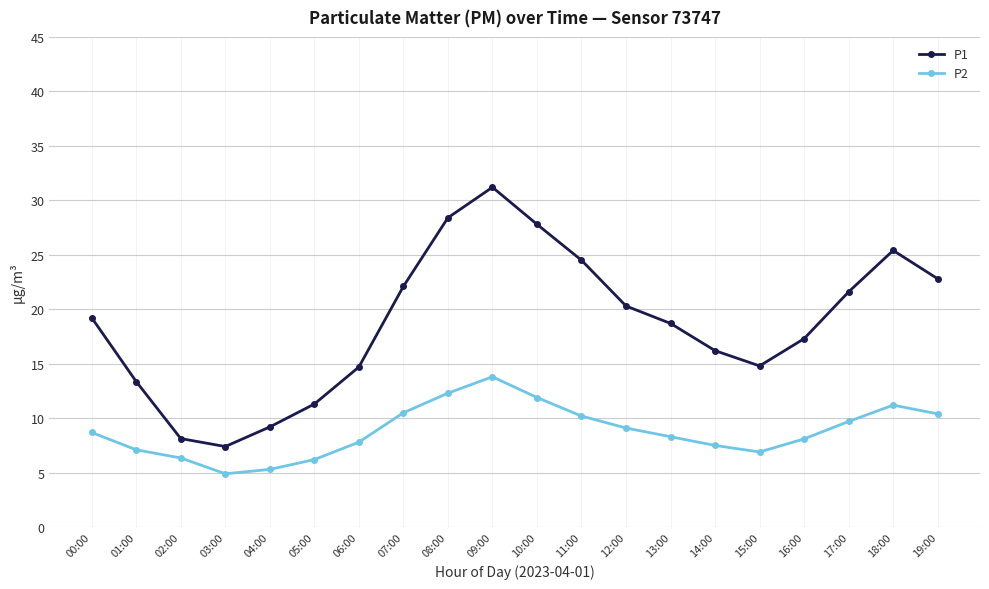

Rank the series at 08:00 from highest to lowest value.

P1, P2